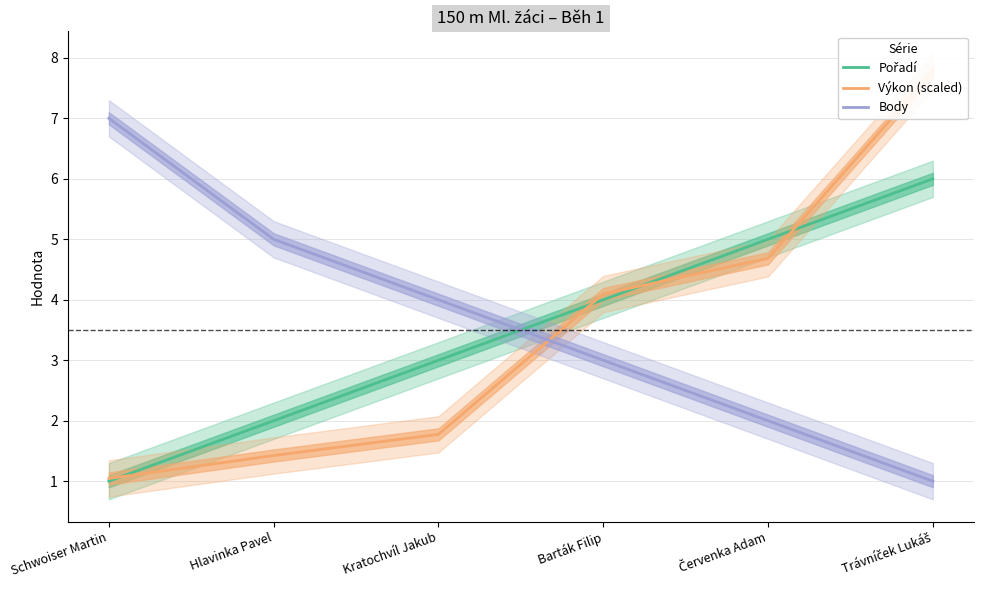

True or false: Pořadí has a value of 6.5 at Barták Filip.

False